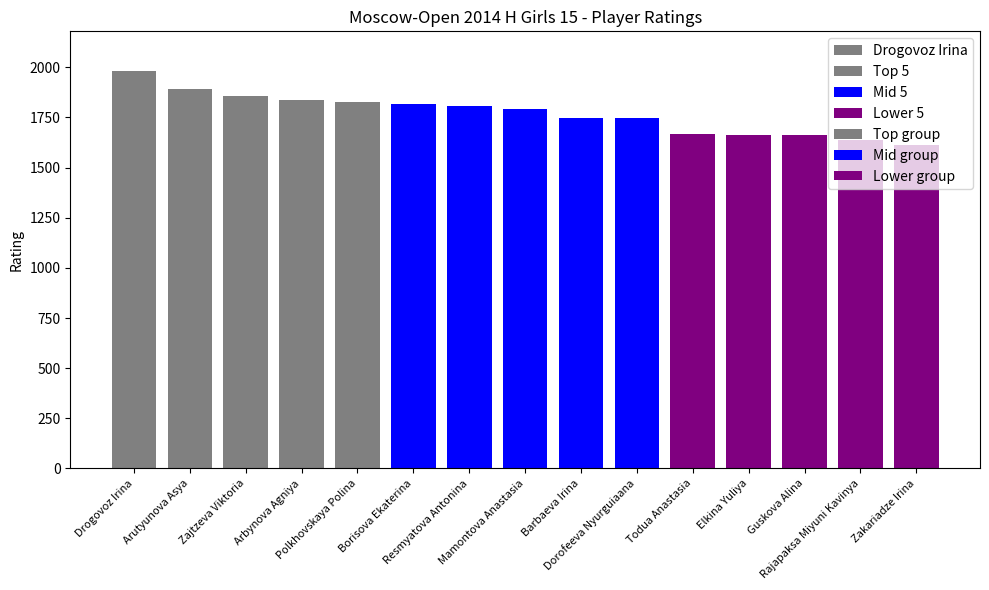

What is the value of the Lower group bar at the 1st from the left?

1665